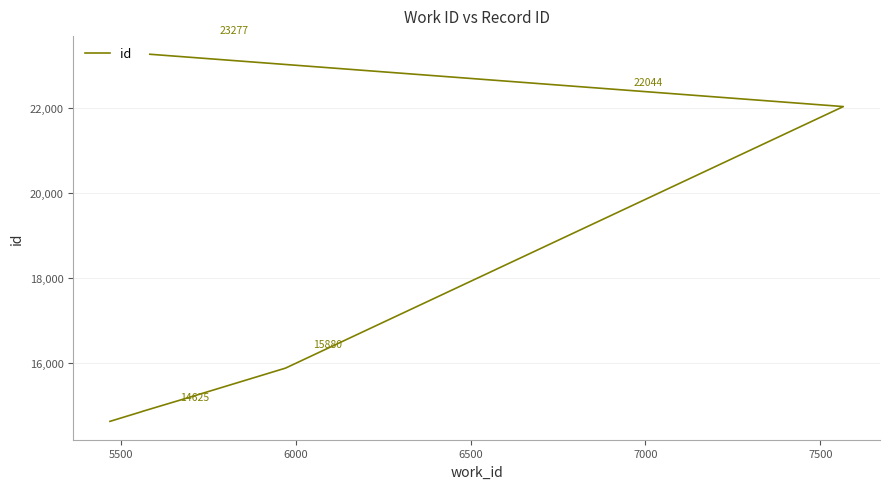

What is the average value?

16945